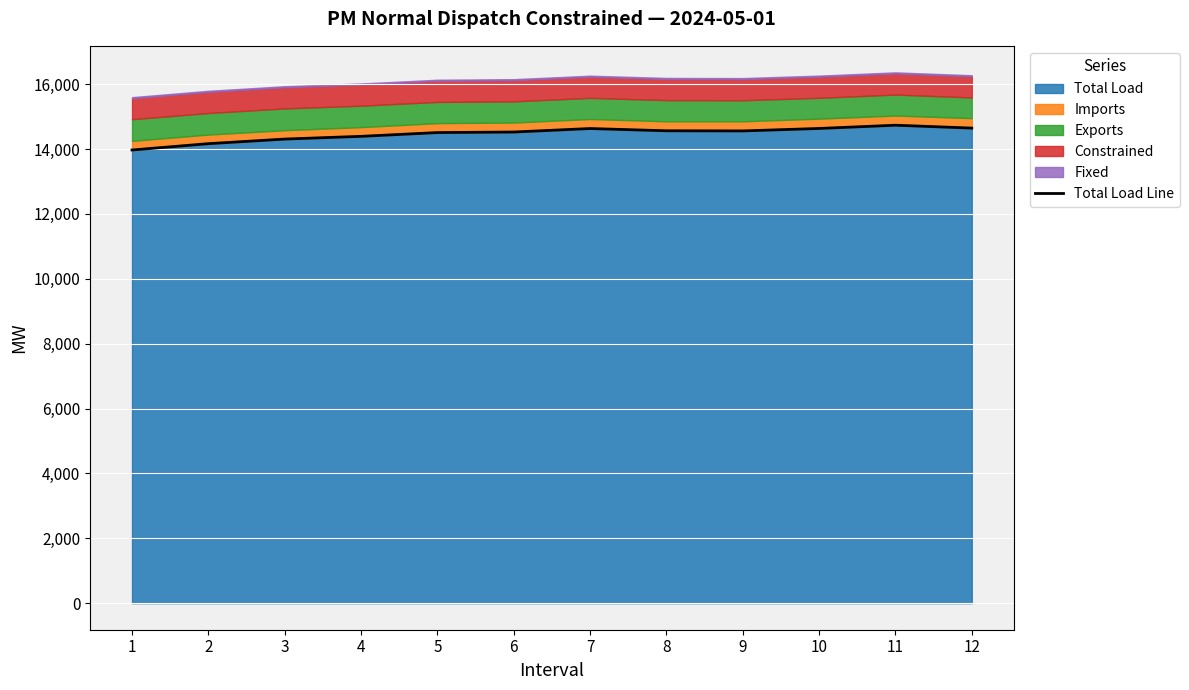

At which label does the data first exceed 14557?

7